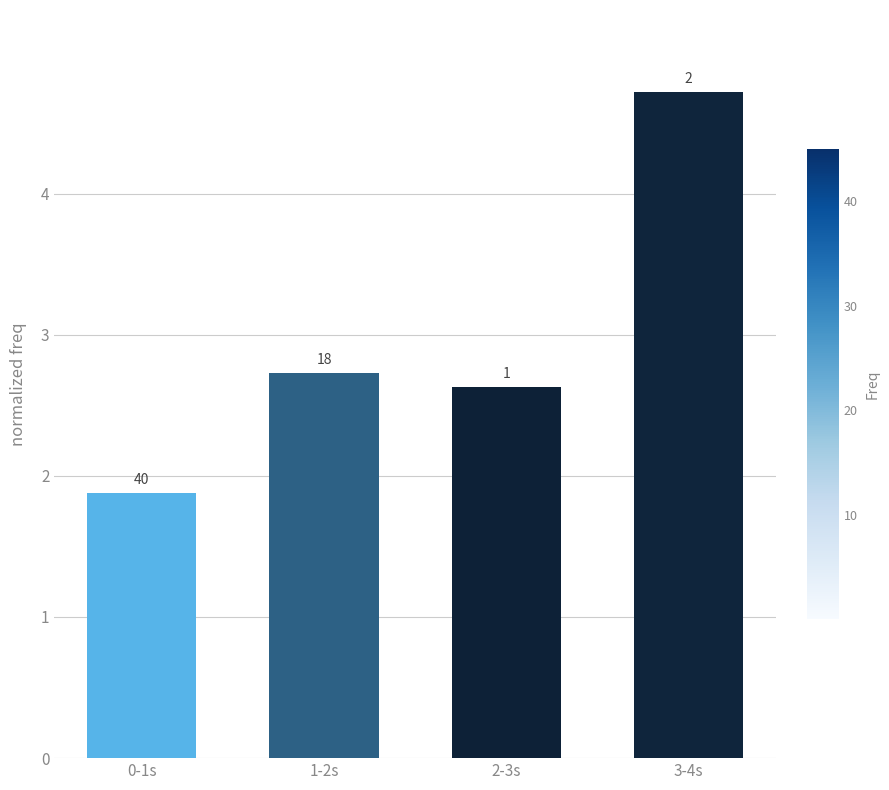

What is the sum of all values?

12.0